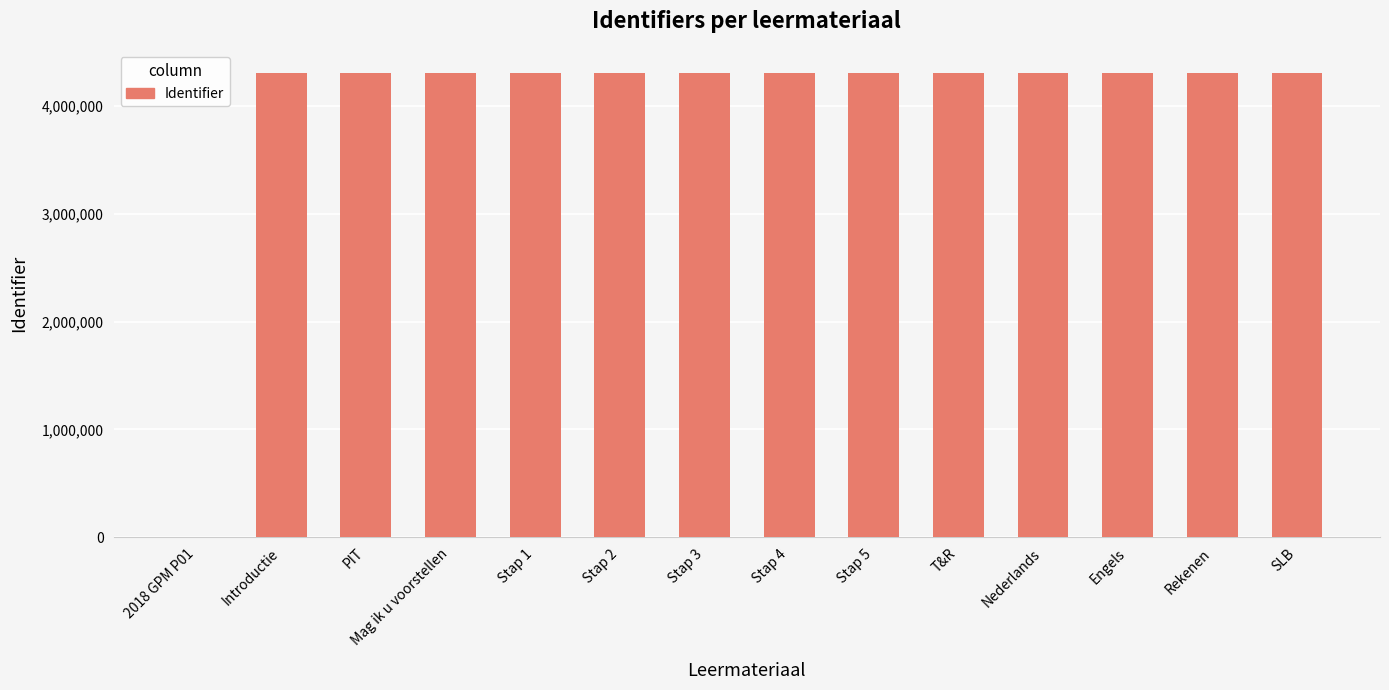

Approximately how many times larger is the value at SLB compared to Stap 1?

1.0